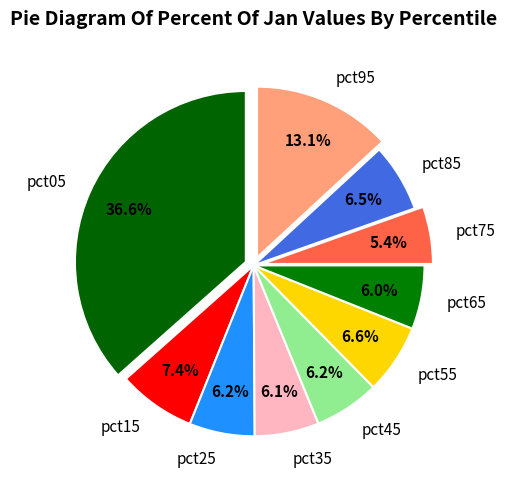

Which category has the smallest portion of the pie?

pct75